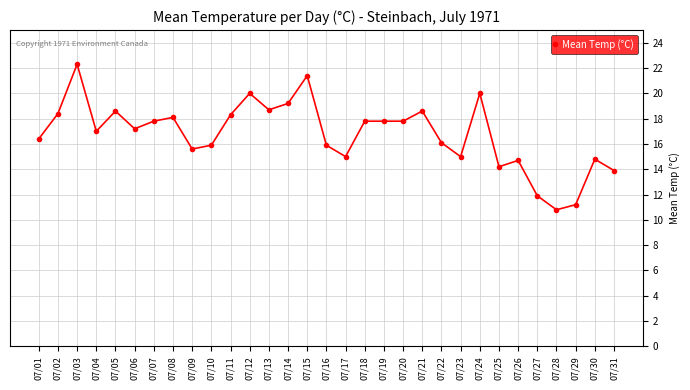

What is the value of the 29th point from the left?

11.2